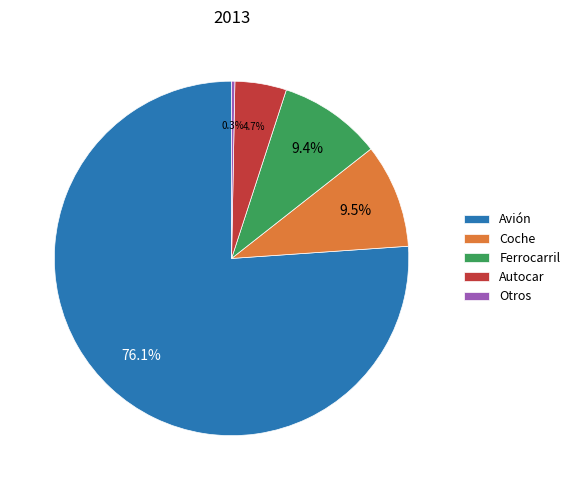

Which category has the smallest portion of the pie?

Otros